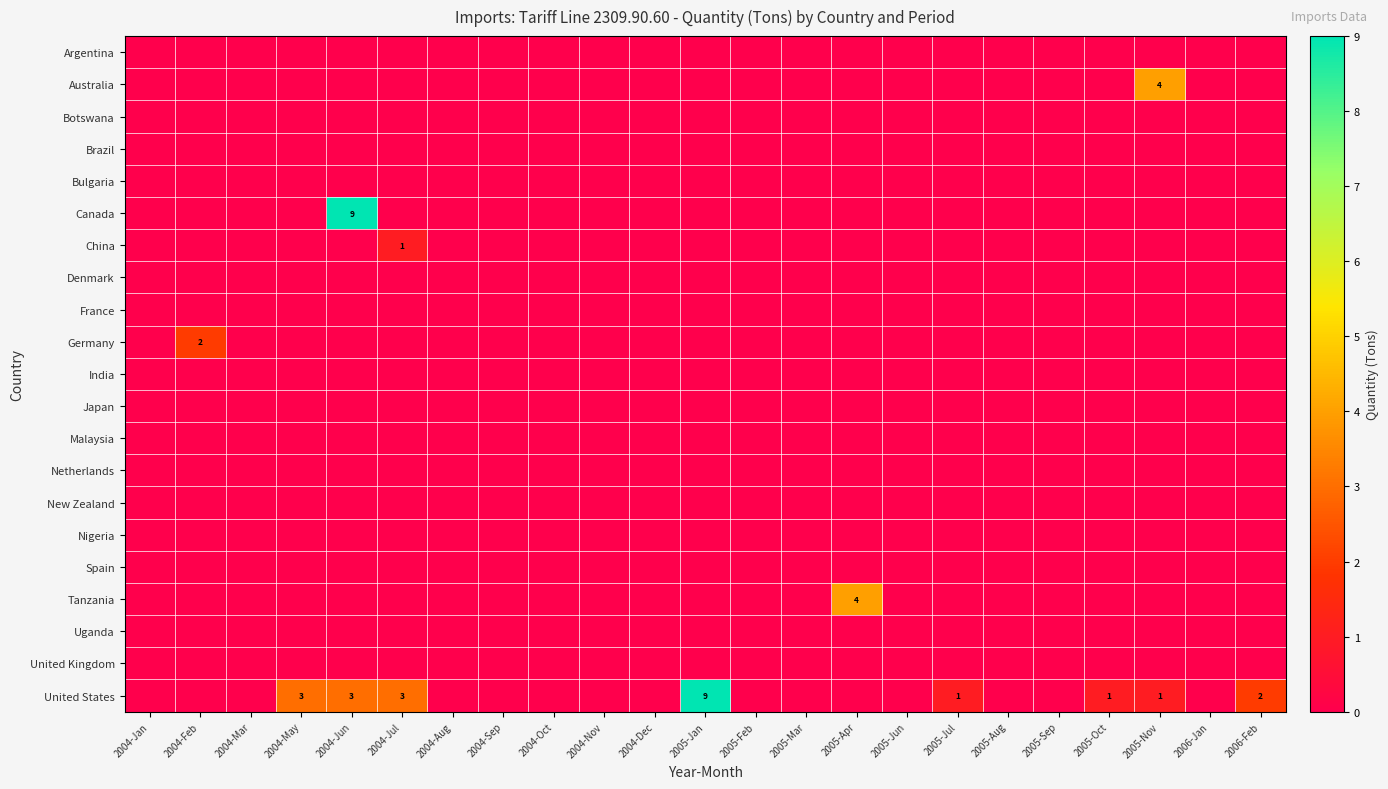

Is the value of Germany at 2004-Oct greater than the value of Brazil at 2004-Nov?

No